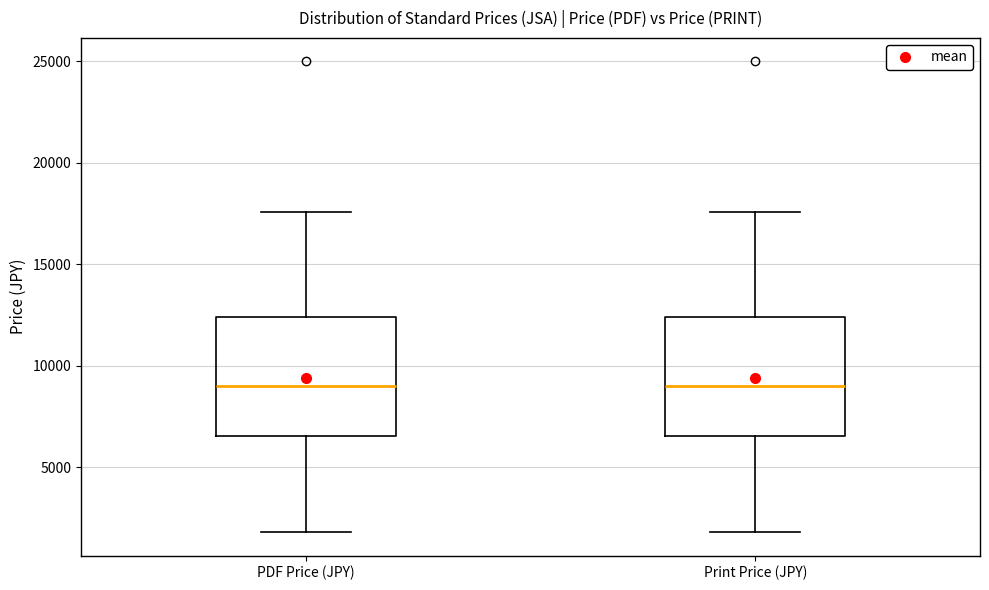

Where is the lower edge of the box for PDF Price (JPY) on the y-axis? The values are not printed on the chart, so give them approximately, as read against the axis.

6500